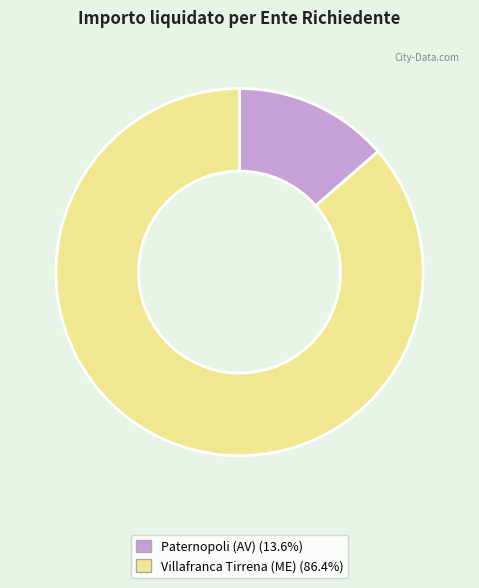

The Villafranca Tirrena (ME) slice represents 86% of the pie. True or false?

True